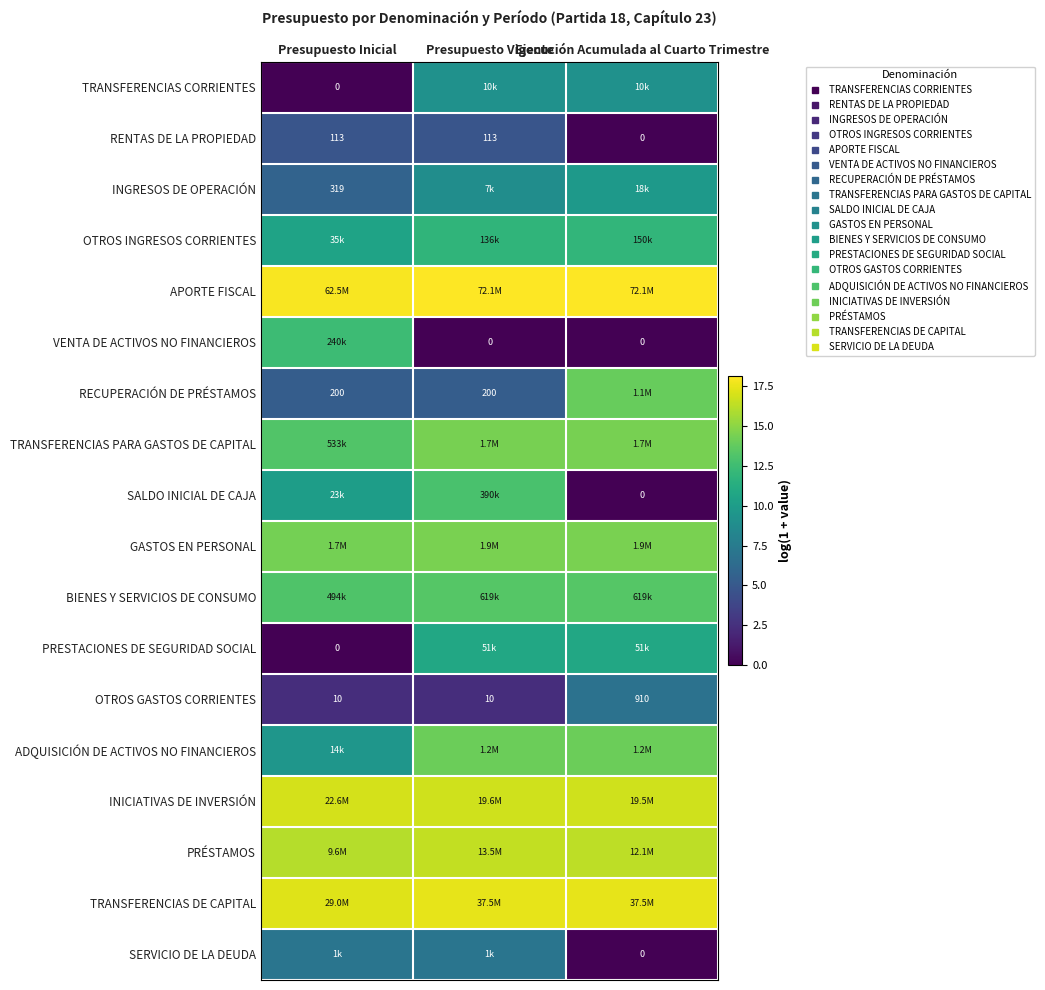

The value of APORTE FISCAL at Presupuesto Vigente is 9.7. True or false?

False